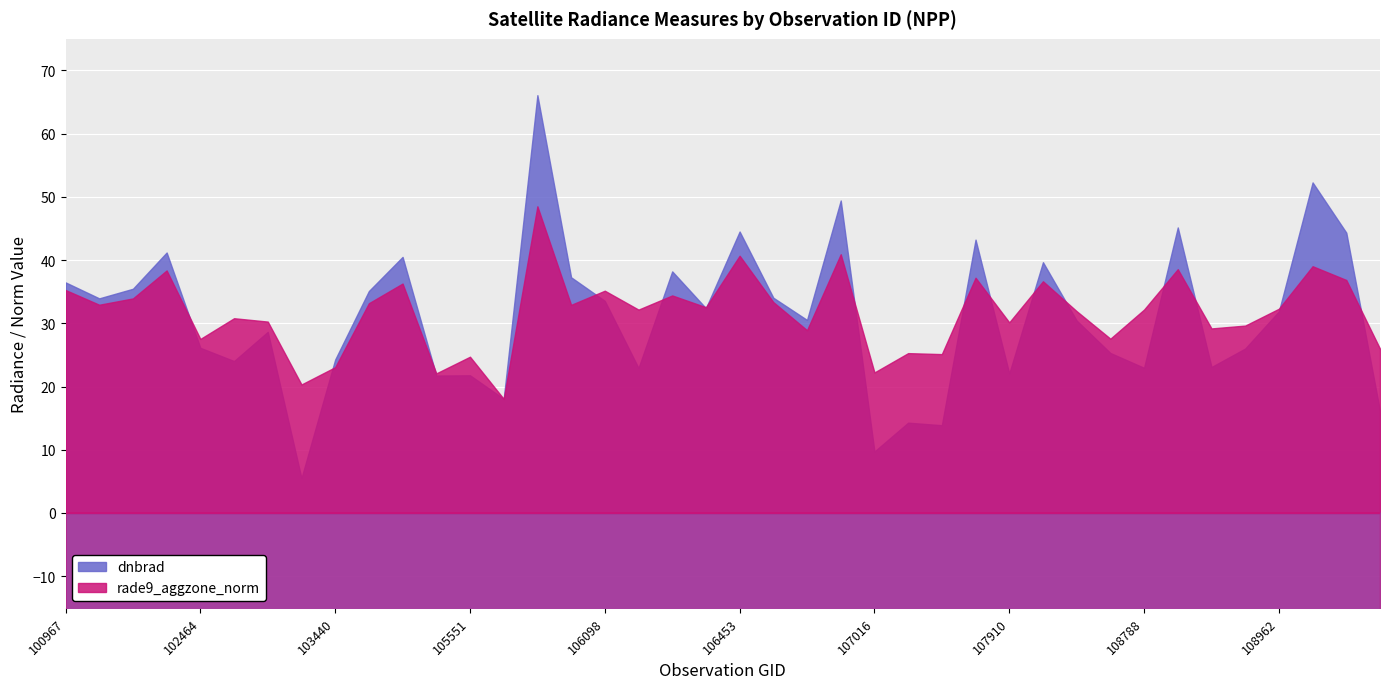

Reading right to left, list all the values displayed in this chart.

dnbrad: 16.1	44.3	52.3	31.9	26.0	23.1	45.2	23.0	25.3	30.4	39.7	22.1	43.2	13.9	14.3	9.7	49.4	30.5	34.1	44.5	32.4	38.2	22.9	33.5	37.3	66.1	18.1	21.8	21.7	40.5	35.1	24.3	5.5	28.7	24.0	26.1	41.2	35.5	34.0	36.5
rade9_aggzone_norm: 26.0	36.9	39.0	32.3	29.6	29.2	38.6	32.2	27.6	31.9	36.7	30.2	37.2	25.1	25.3	22.2	40.9	28.9	33.4	40.7	32.5	34.4	32.2	35.2	32.9	48.5	18.1	24.7	22.1	36.3	33.2	23.1	20.3	30.3	30.8	27.5	38.4	33.9	32.9	35.3